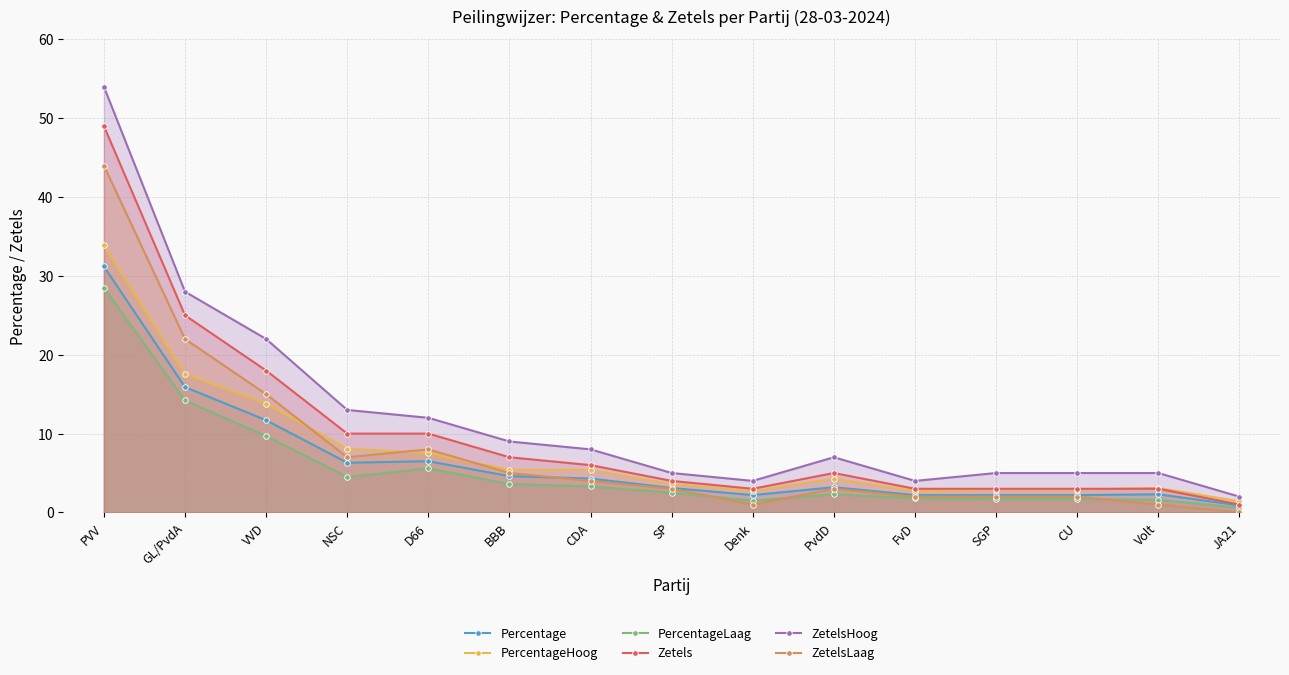

Where do ZetelsLaag and PercentageLaag first cross each other?

SP and Denk